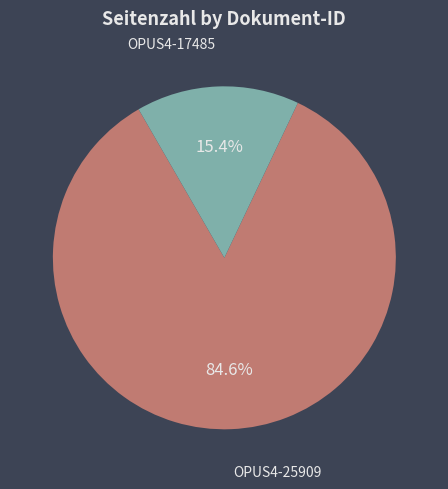

Between OPUS4-17485 and OPUS4-25909, which is larger?

OPUS4-25909